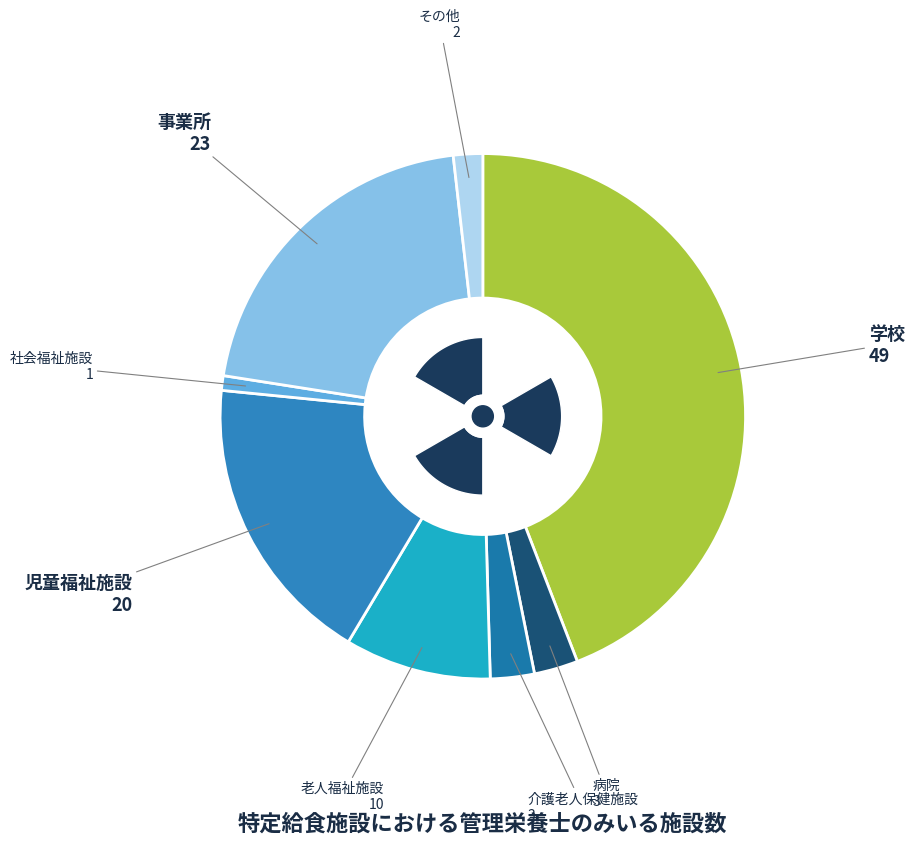

Which slice is the smallest?

社会福祉施設